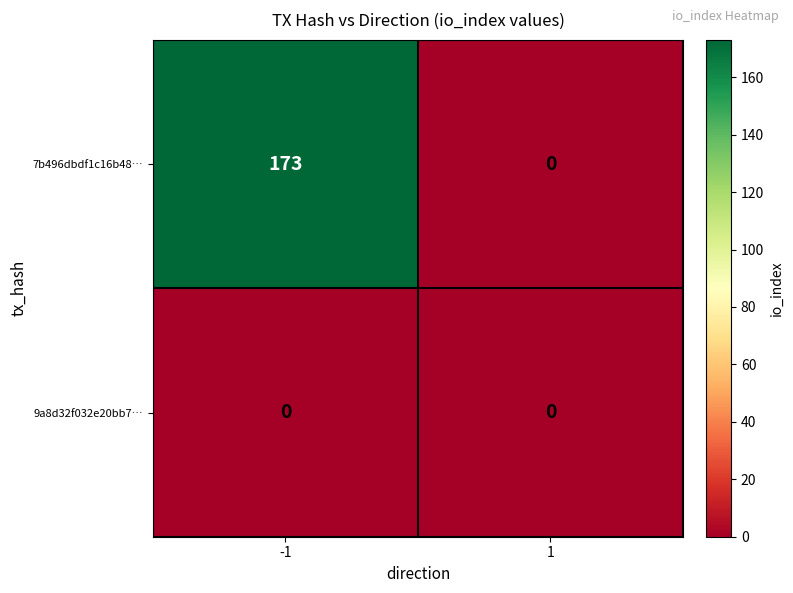

Count the number of data series in this chart.

2